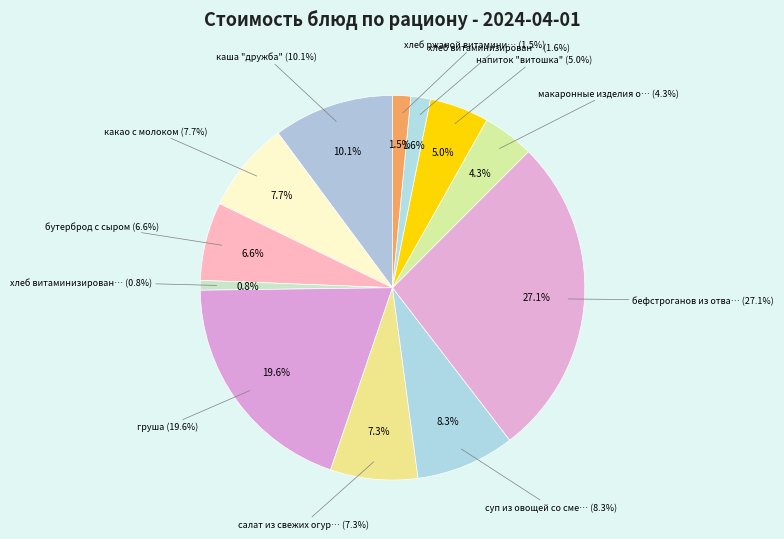

Does салат из свежих огурцов account for over 50% of the chart?

No